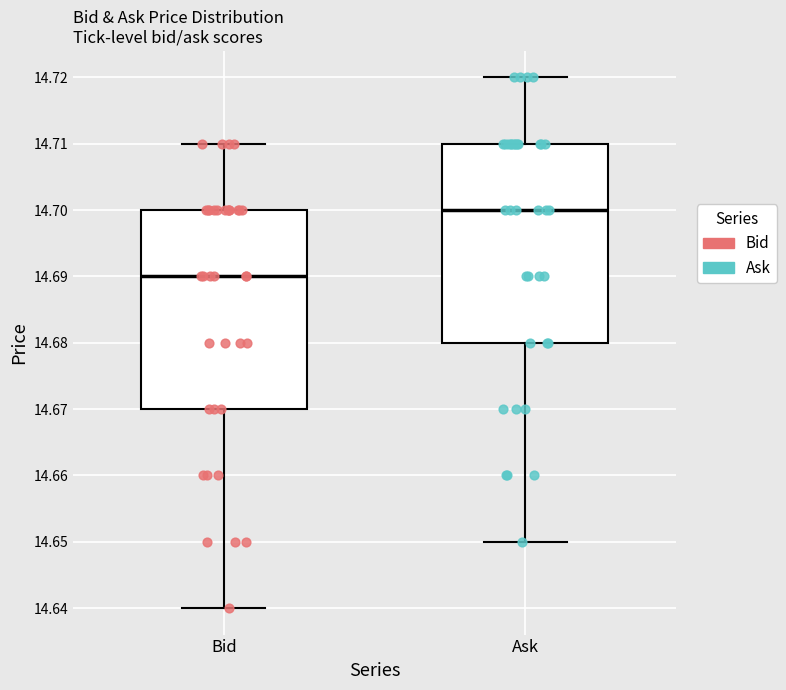

Which box's median line is the lowest?

Bid